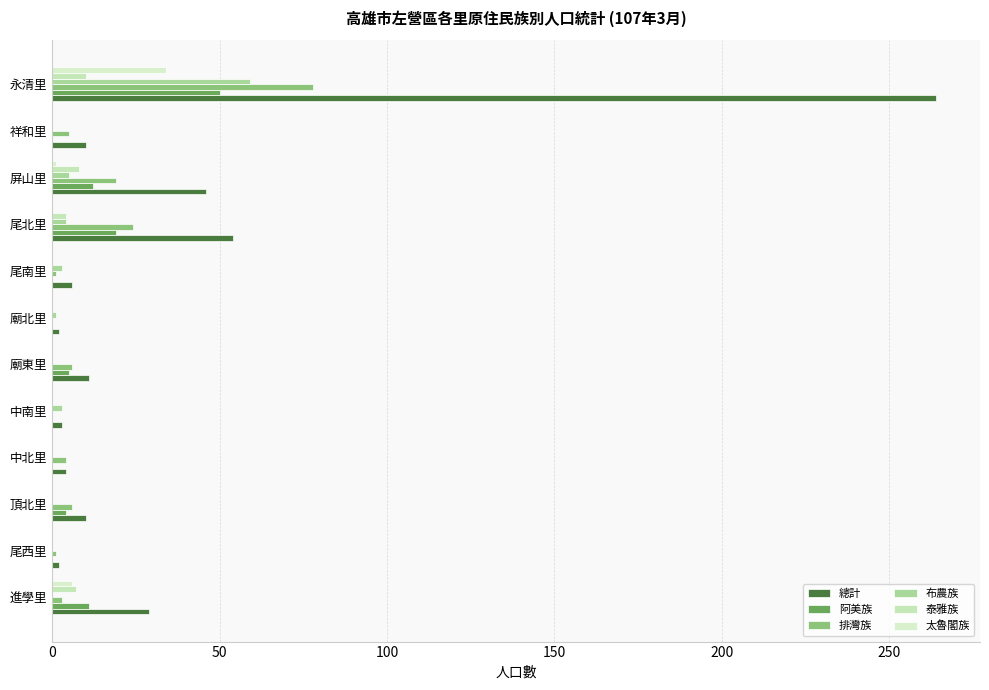

How many distinct data groups are displayed?

6